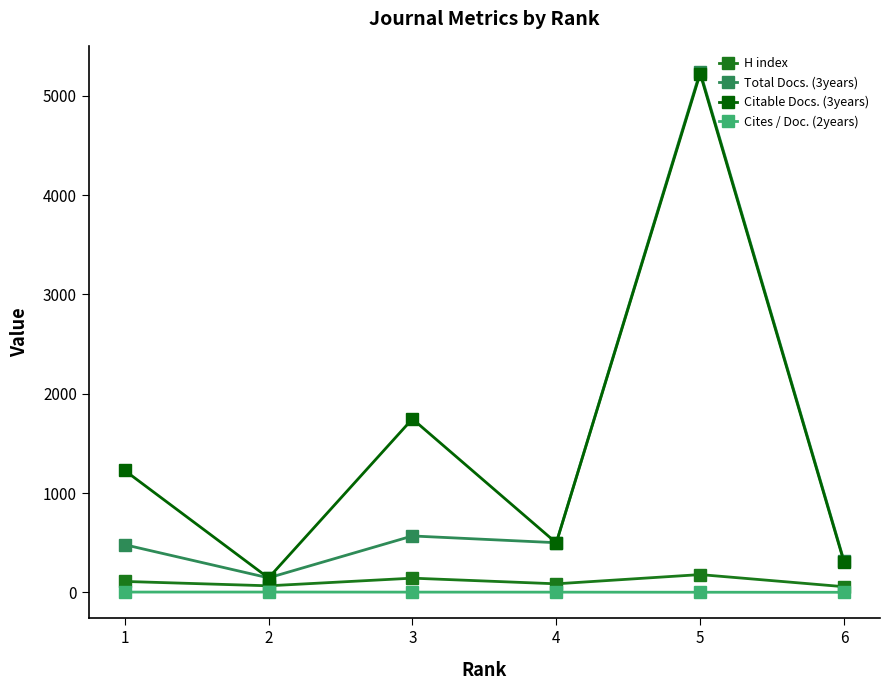

What is the maximum value shown in the chart?

5242.0